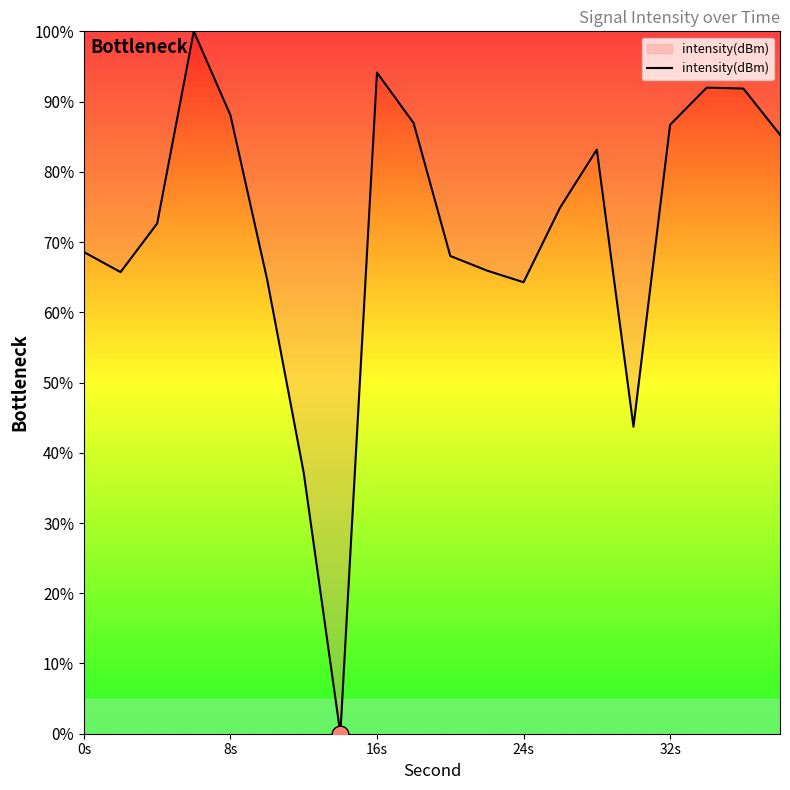

What is the greatest value displayed?

100.0